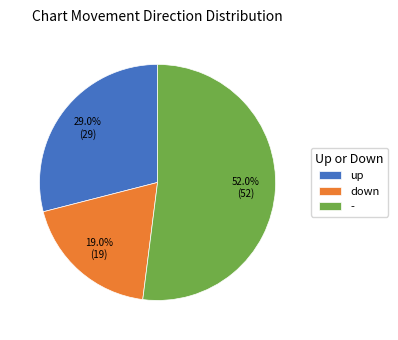

To the nearest percent, what is the difference between the largest and smallest slice percentages?

33%